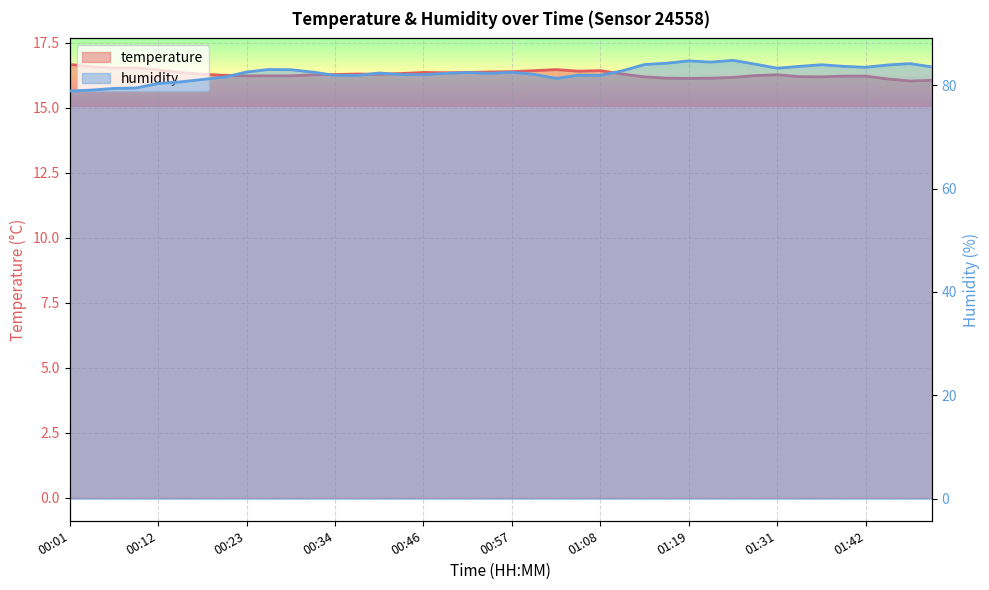

What are all the series names shown in the legend?

temperature, humidity